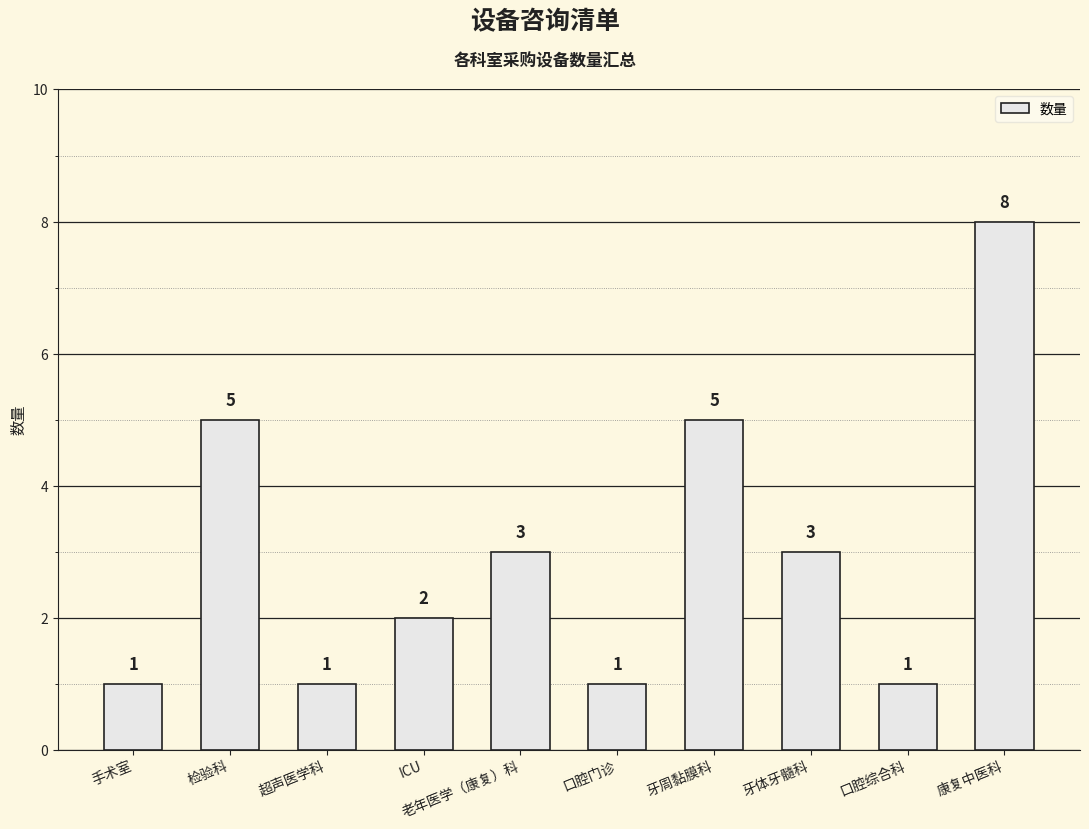

Reading left to right, list all the values displayed in this chart.

手术室=1	检验科=5	超声医学科=1	ICU=2	老年医学（康复）科=3	口腔门诊=1	牙周黏膜科=5	牙体牙髓科=3	口腔综合科=1	康复中医科=8